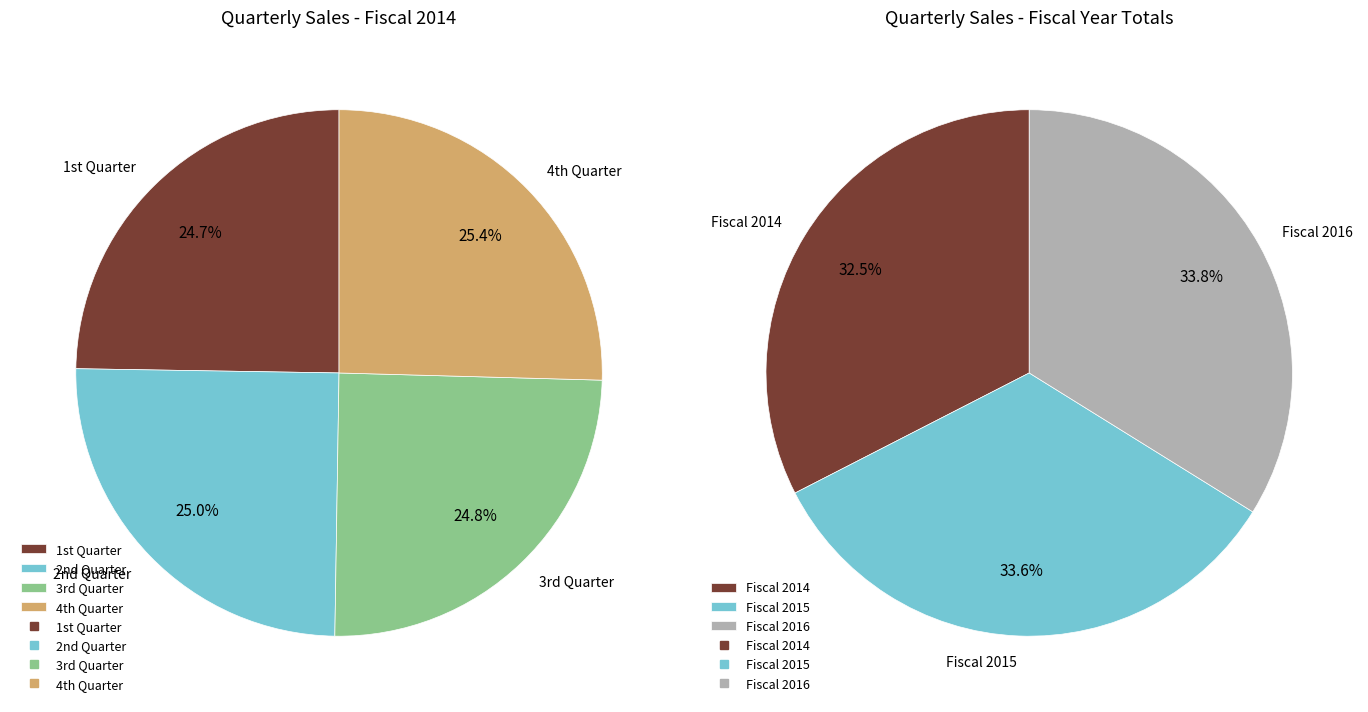

What is the smallest slice in the pie chart?

1st Quarter